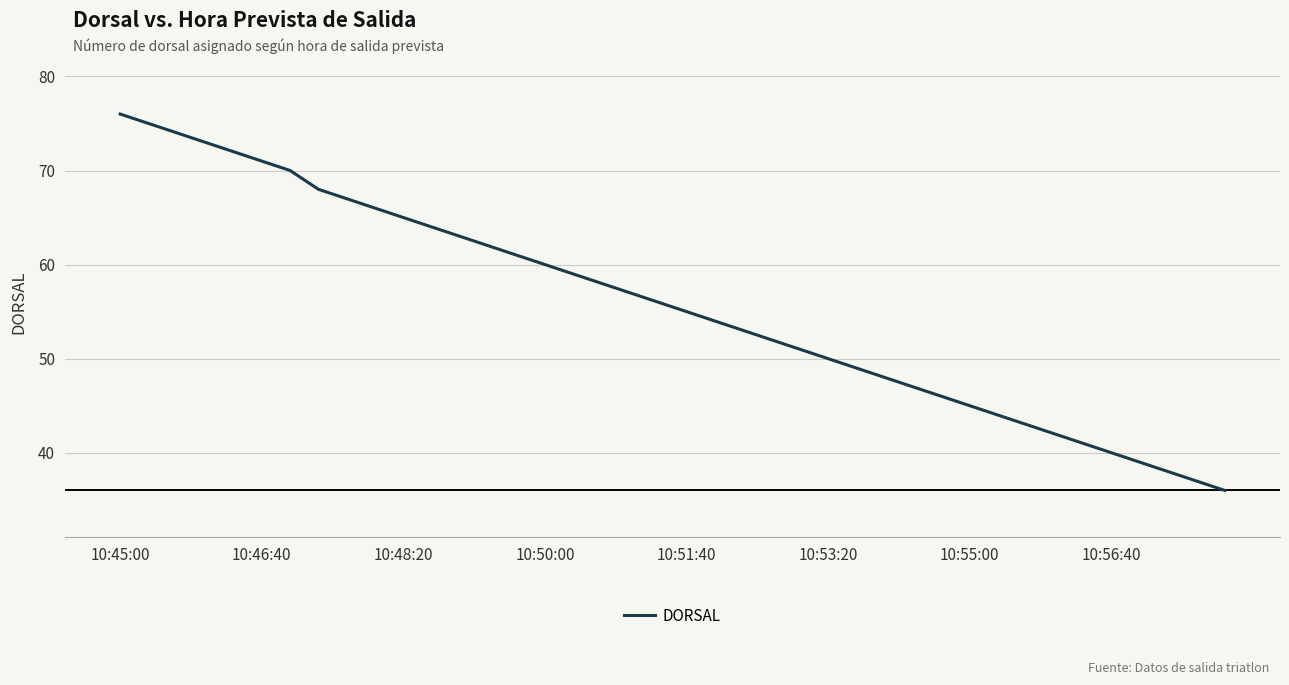

What is the difference between the maximum and minimum values?

40